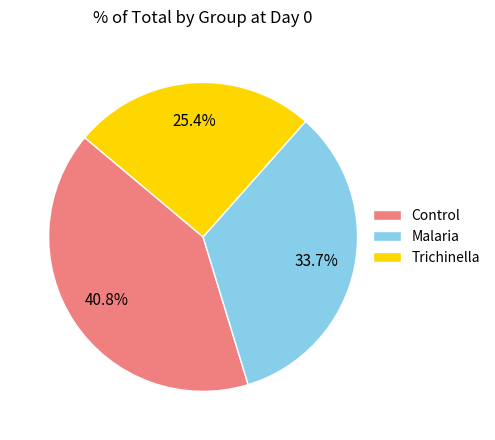

True or false: Control accounts for 48% of the total.

False